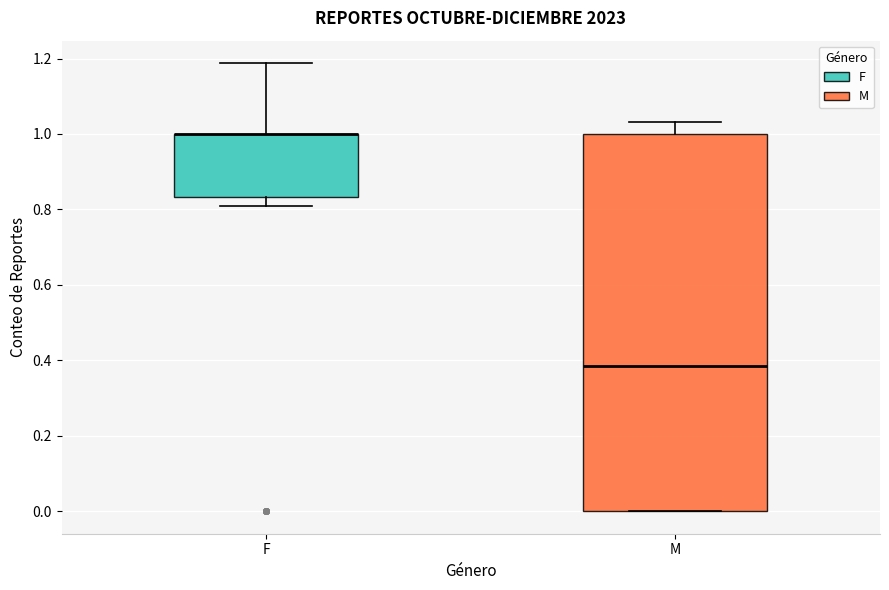

Reading left to right, transcribe this box plot: for each box, give where its median line is, the range the box spans, and where its two whiskers end, as read against the y-axis. The values are not printed on the chart, so give them approximately, as read against the axis.

F: median 1.00 (drawn on the box's upper edge), box 0.84 to 1.00, whiskers 0.80 to 1.18
M: median 0.38, box 0.00 to 1.00, whiskers 0.00 to 1.04